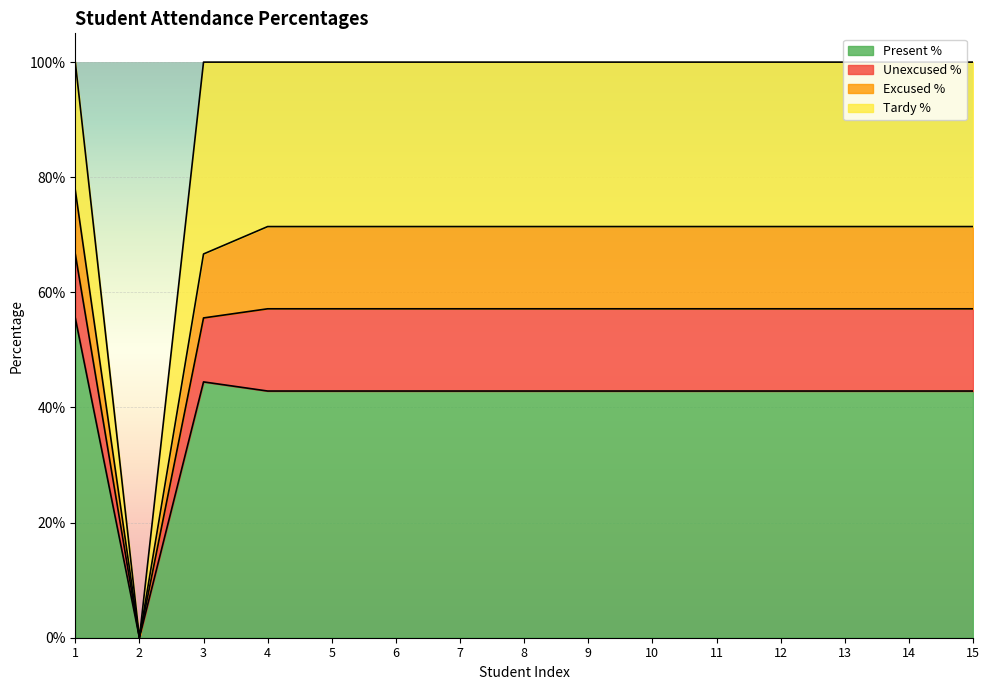

True or false: Present % and Unexcused % cross at least once.

False